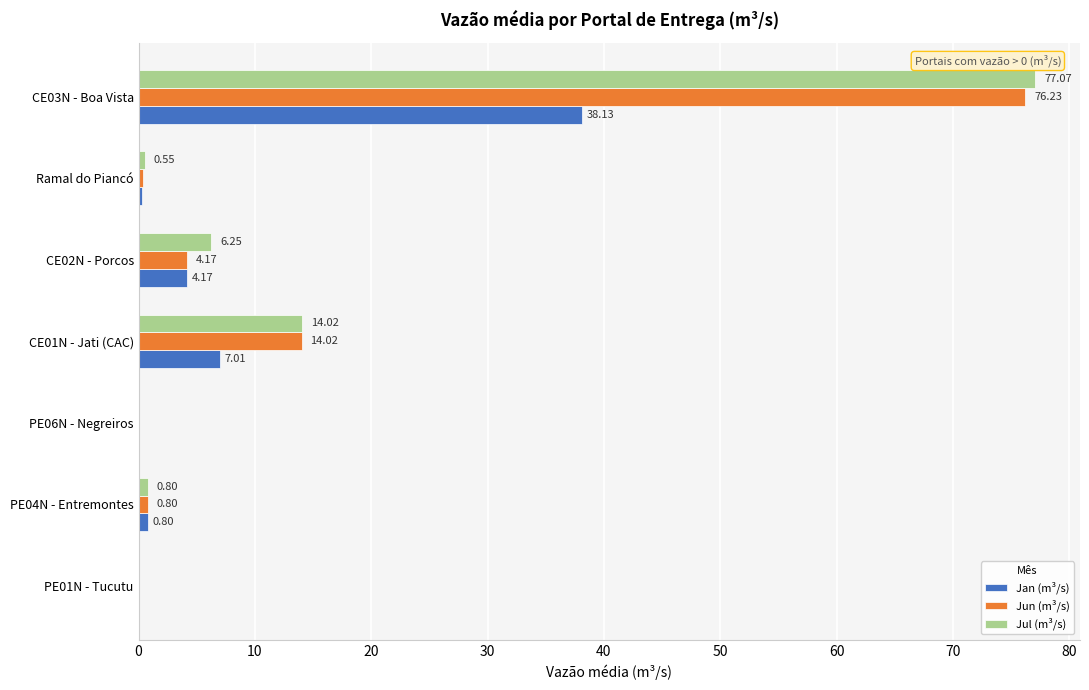

Which series has the largest total across all categories?

Jul (m³/s)